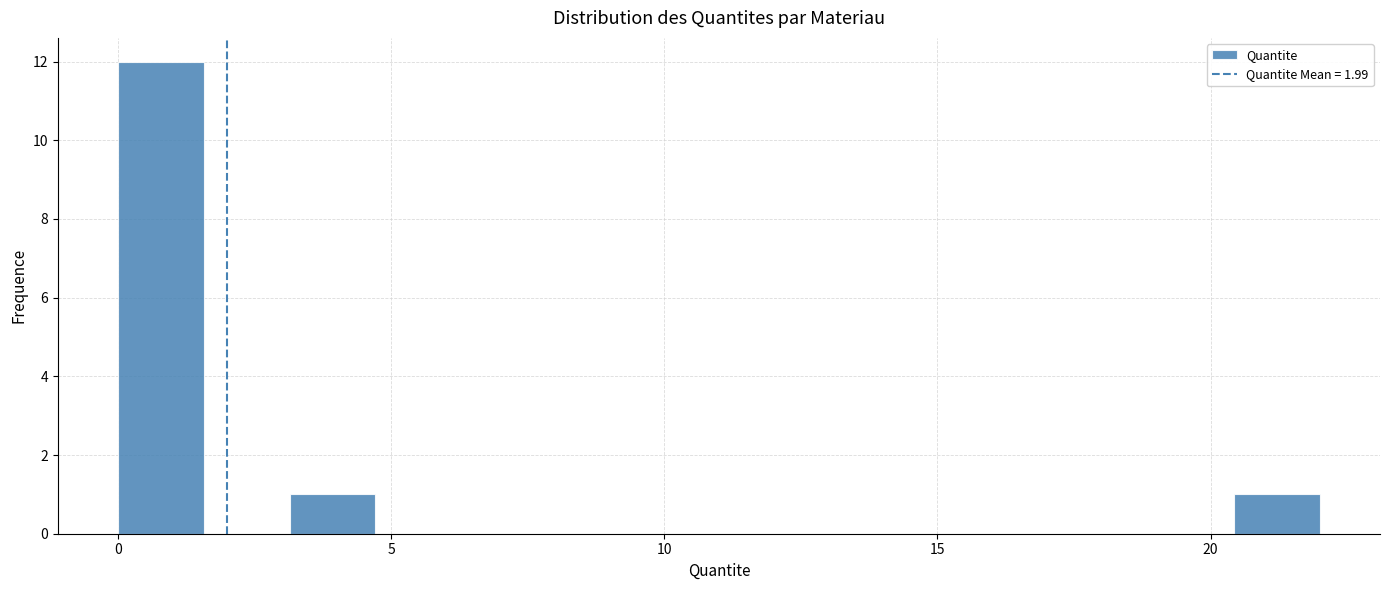

Read against the x-axis, roughly where is the centre of the tallest bar?

1.0